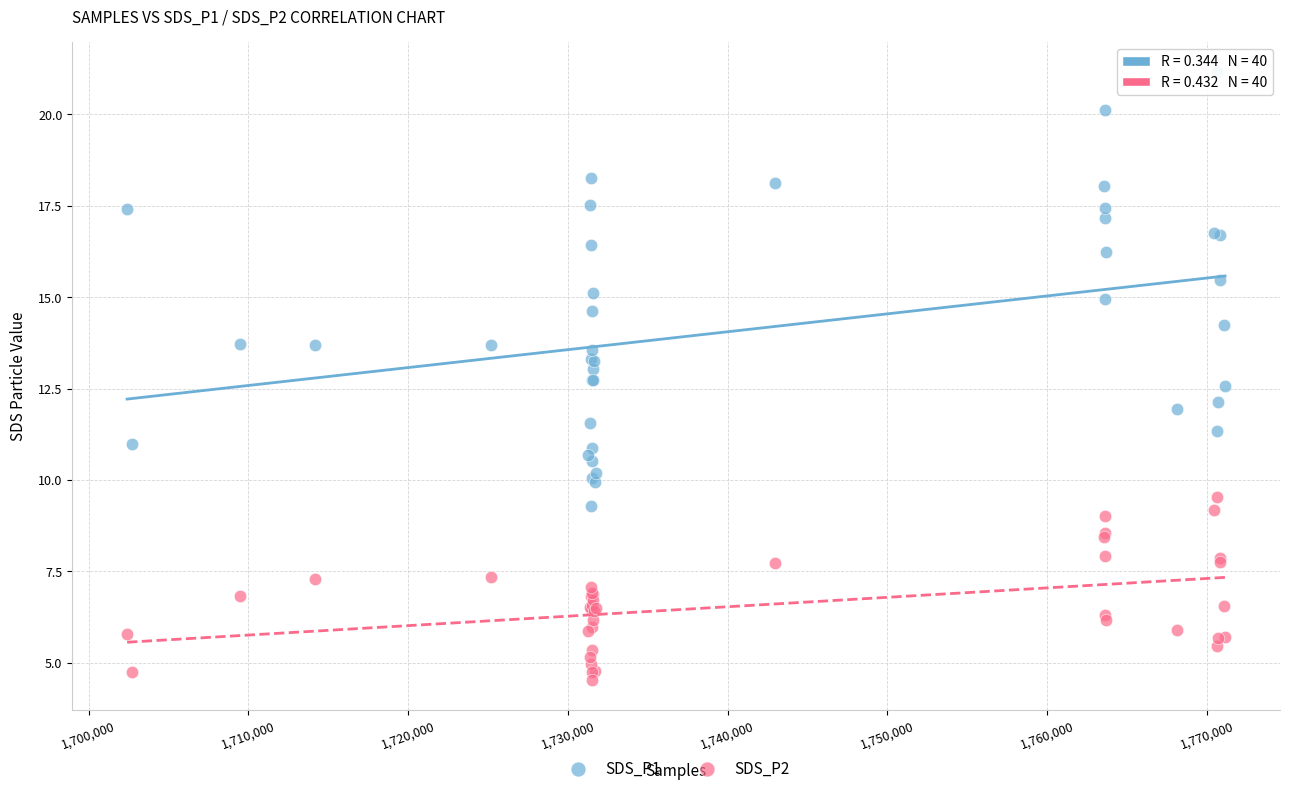

What are all the series names shown in the legend?

SDS_P1, SDS_P2